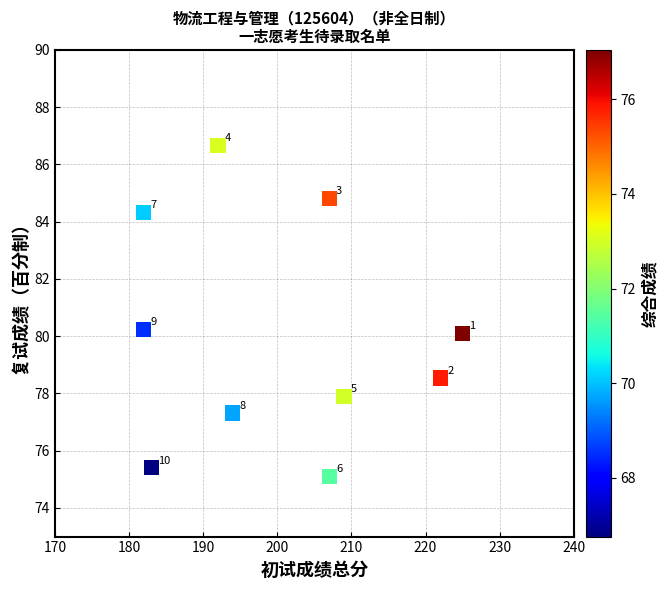

What is the average Y value?

80.0